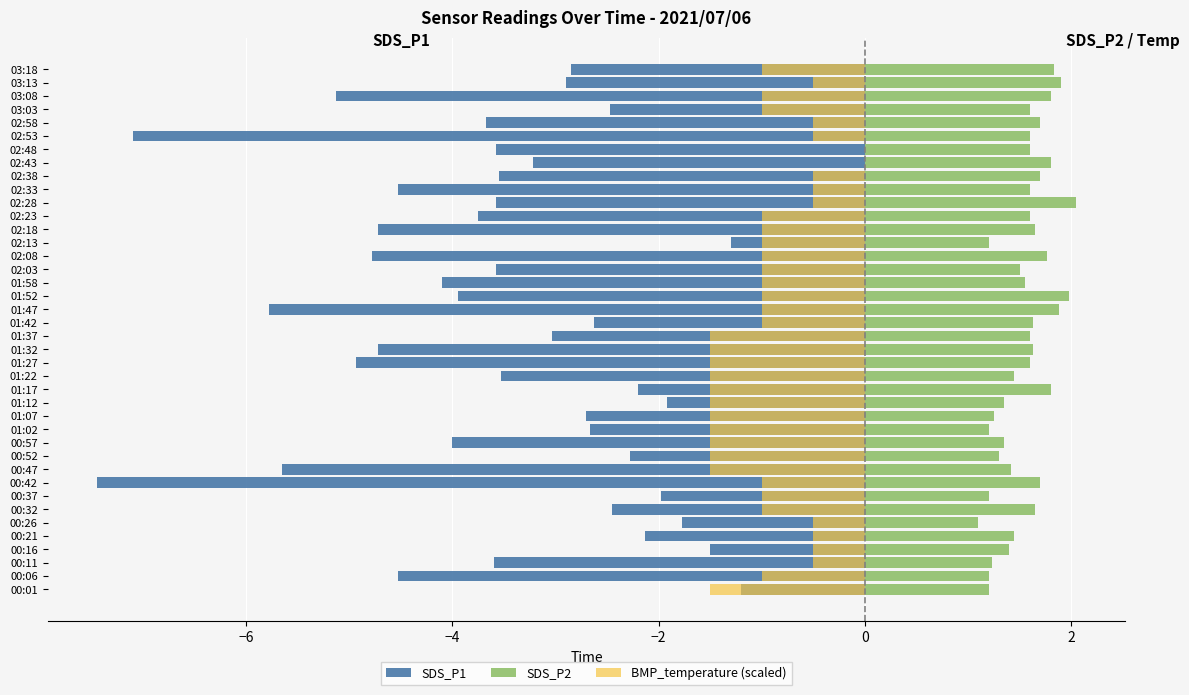

What are all the series names shown in the legend?

SDS_P1, SDS_P2, BMP_temperature (scaled)